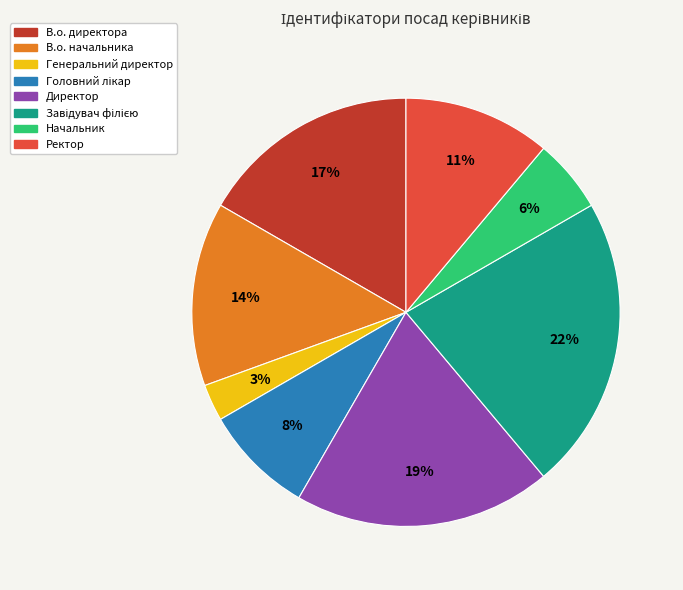

True or false: В.о. начальника accounts for 14% of the total.

True